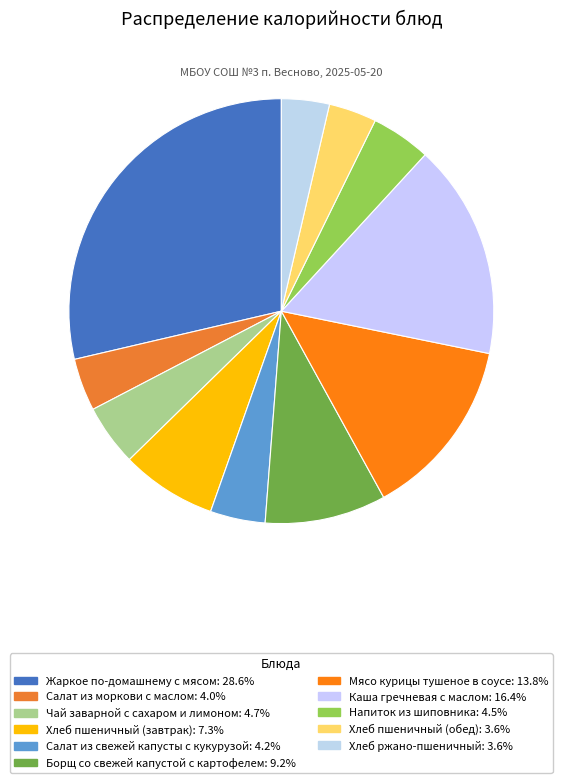

What percentage is the Каша гречневая с маслом slice, to the nearest percent?

16%